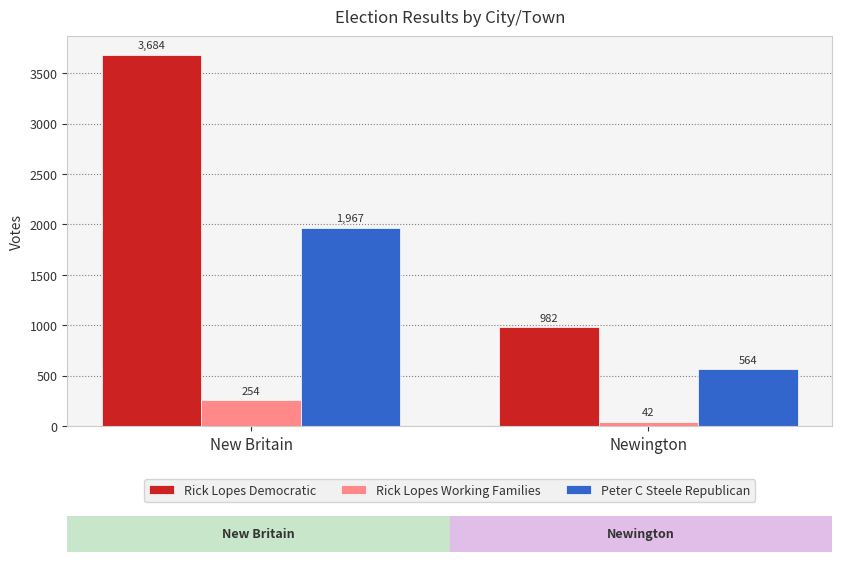

What is the value of the Rick Lopes Working Families bar at the 2nd from the left?

42